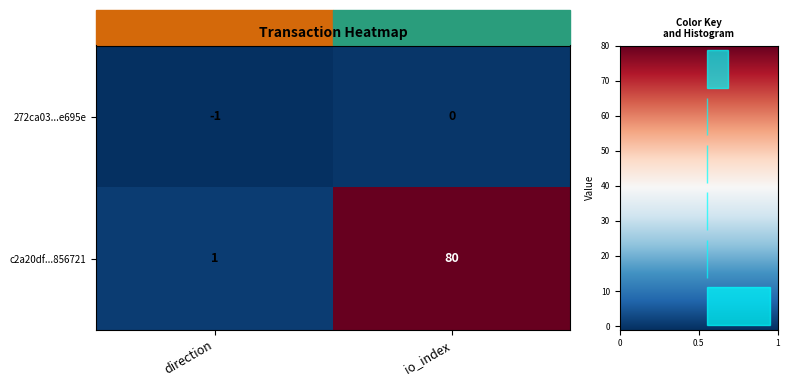

What is the difference between the c2a20df...856721 values at io_index and direction?

79